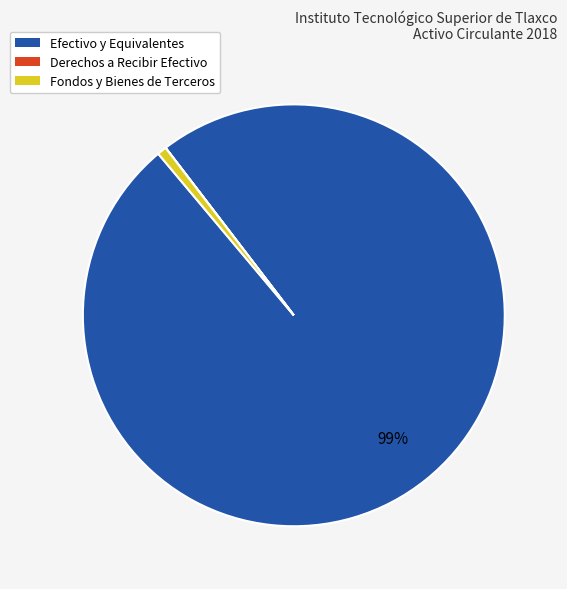

To the nearest percent, what is the average slice percentage?

33%